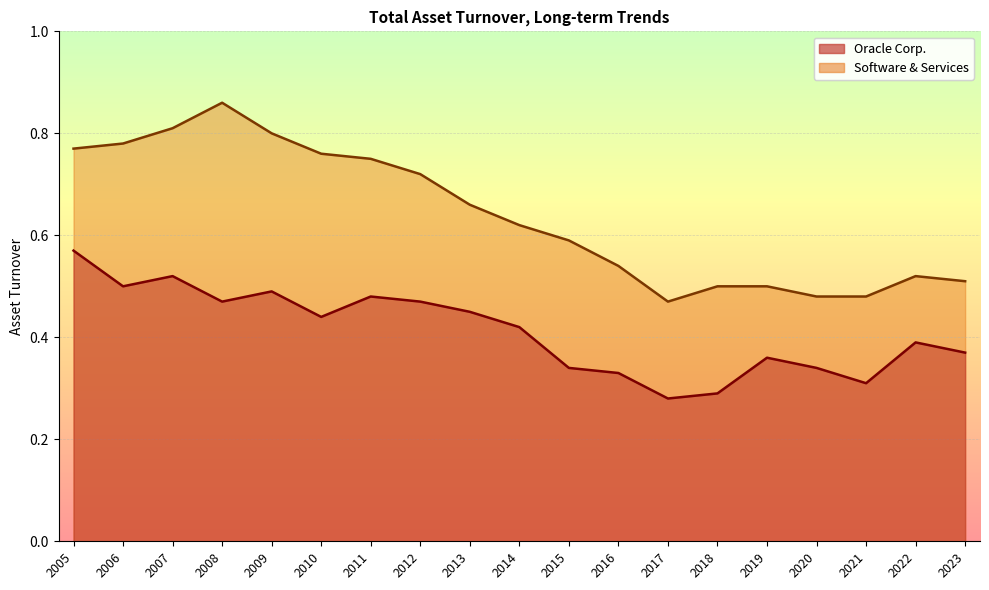

What is the total value across all series at 2018?

0.8